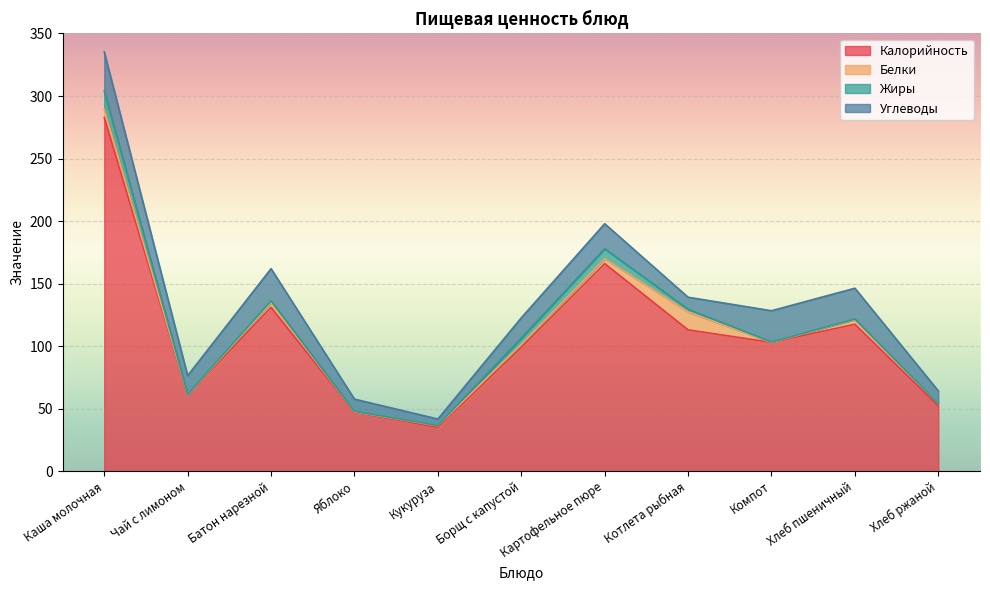

Reading right to left, what are all the values shown in this chart?

Калорийность: 52.2	117.5	103.0	113.0	166.0	99.0	35.0	47.0	131.0	61.0	282.8
Белки: 2.0	3.8	0.0	14.4	3.9	2.4	1.3	0.4	3.8	0.1	6.6
Жиры: 0.0	0.4	0.3	2.1	8.0	5.0	0.2	0.4	1.5	0.3	14.6
Углеводы: 10.0	24.6	25.0	9.6	20.0	16.2	5.2	9.8	25.7	15.0	31.3